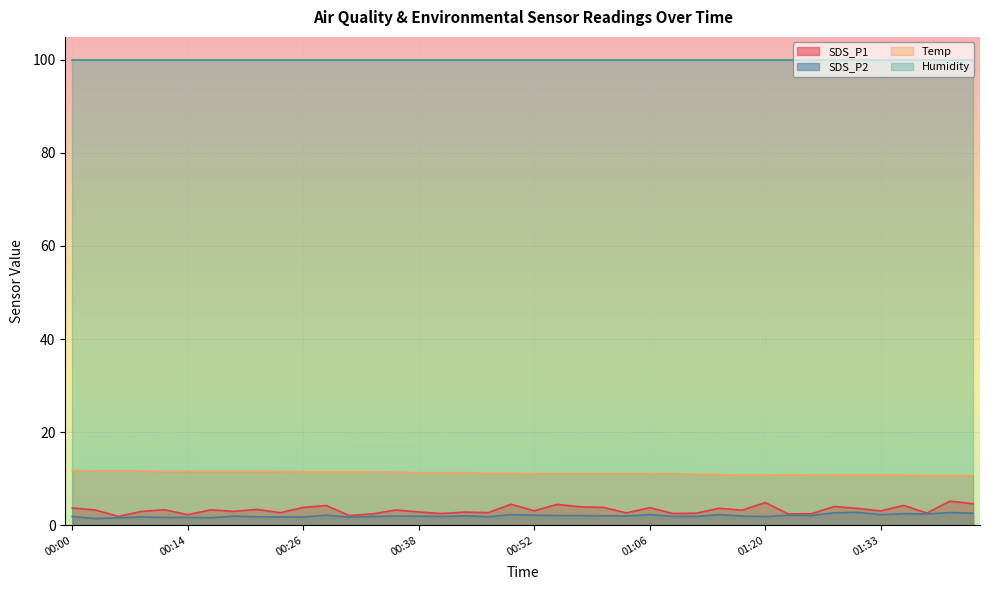

True or false: SDS_P1 and SDS_P2 intersect in this chart.

False